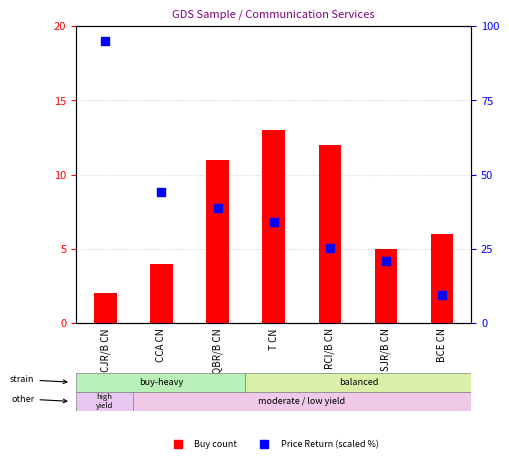

At how many categories does at least one series exceed 4?

7